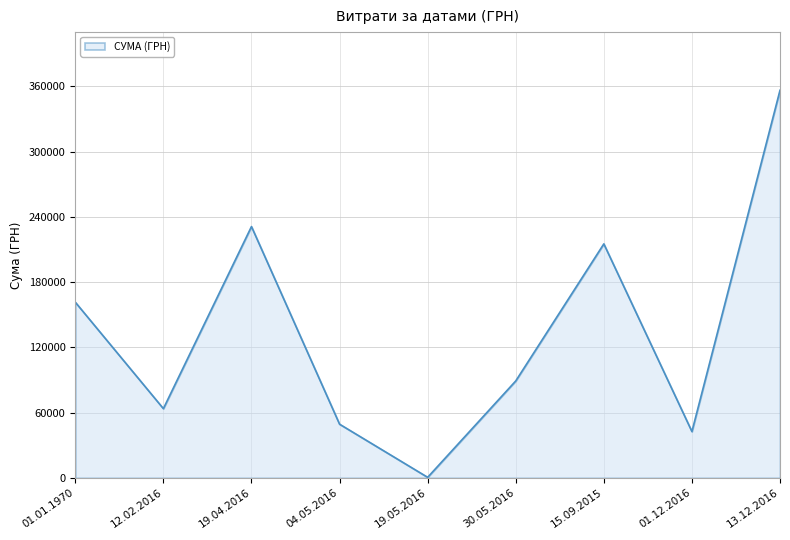

True or false: the data shows 23374.0 at 04.05.2016.

False